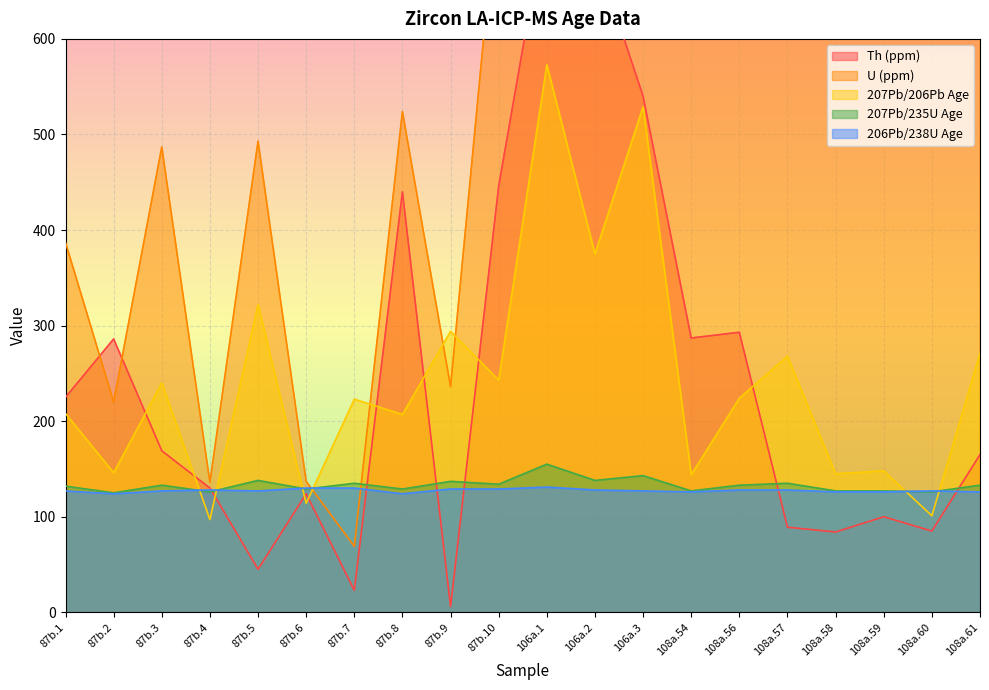

What is the label of the 6th point from the right?

108a.56